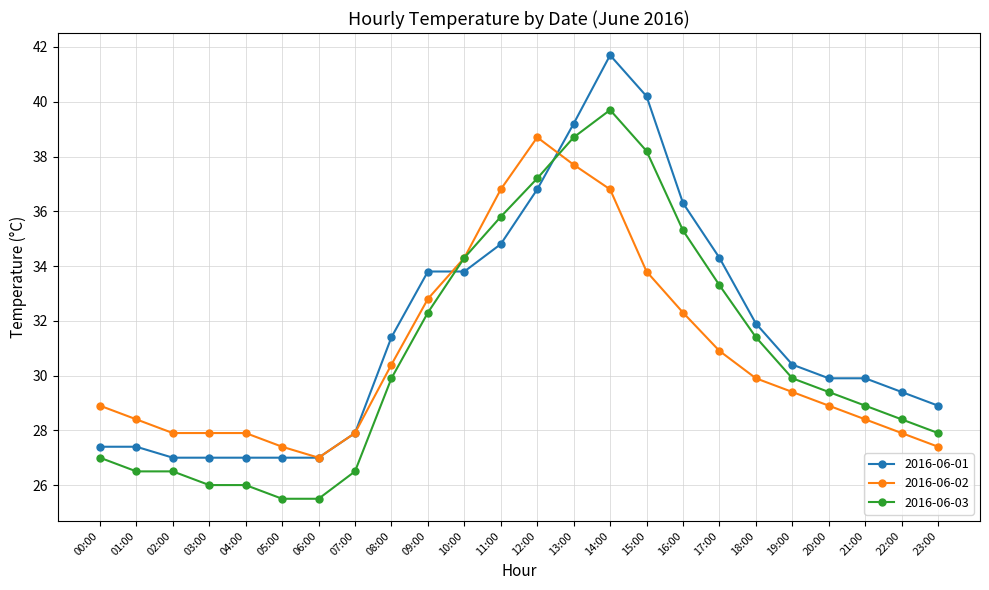

Which series has the largest total across all categories?

2016-06-01